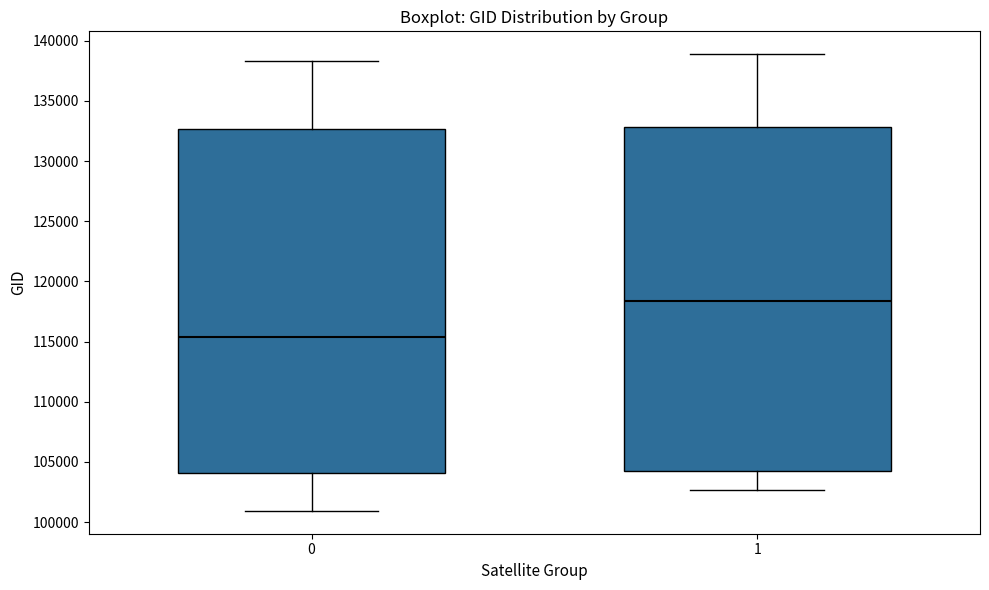

Where is the upper edge of the box at x = 0 on the y-axis? The values are not printed on the chart, so give them approximately, as read against the axis.

132500